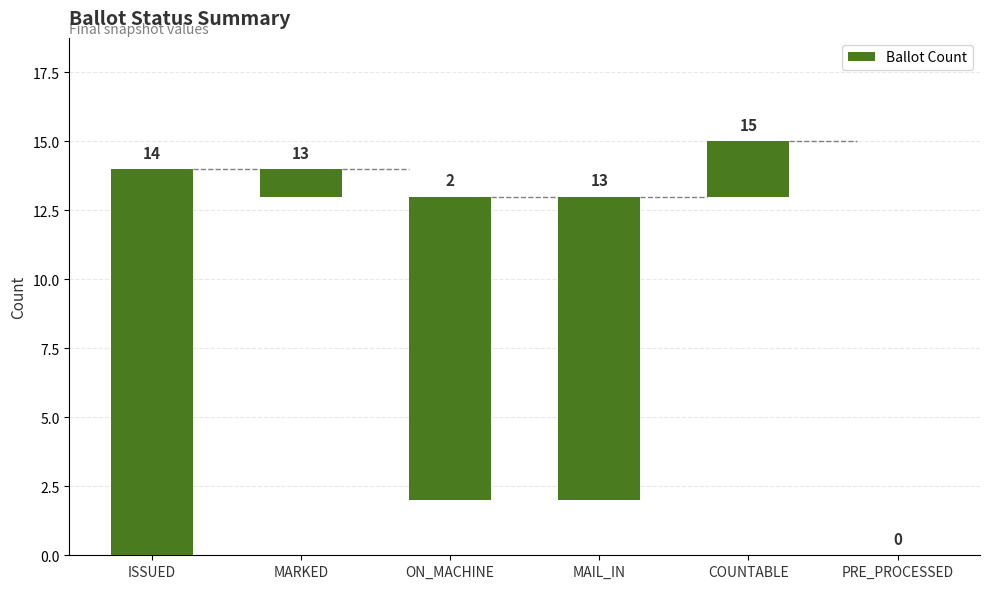

Does the chart contain stacked bars?

No